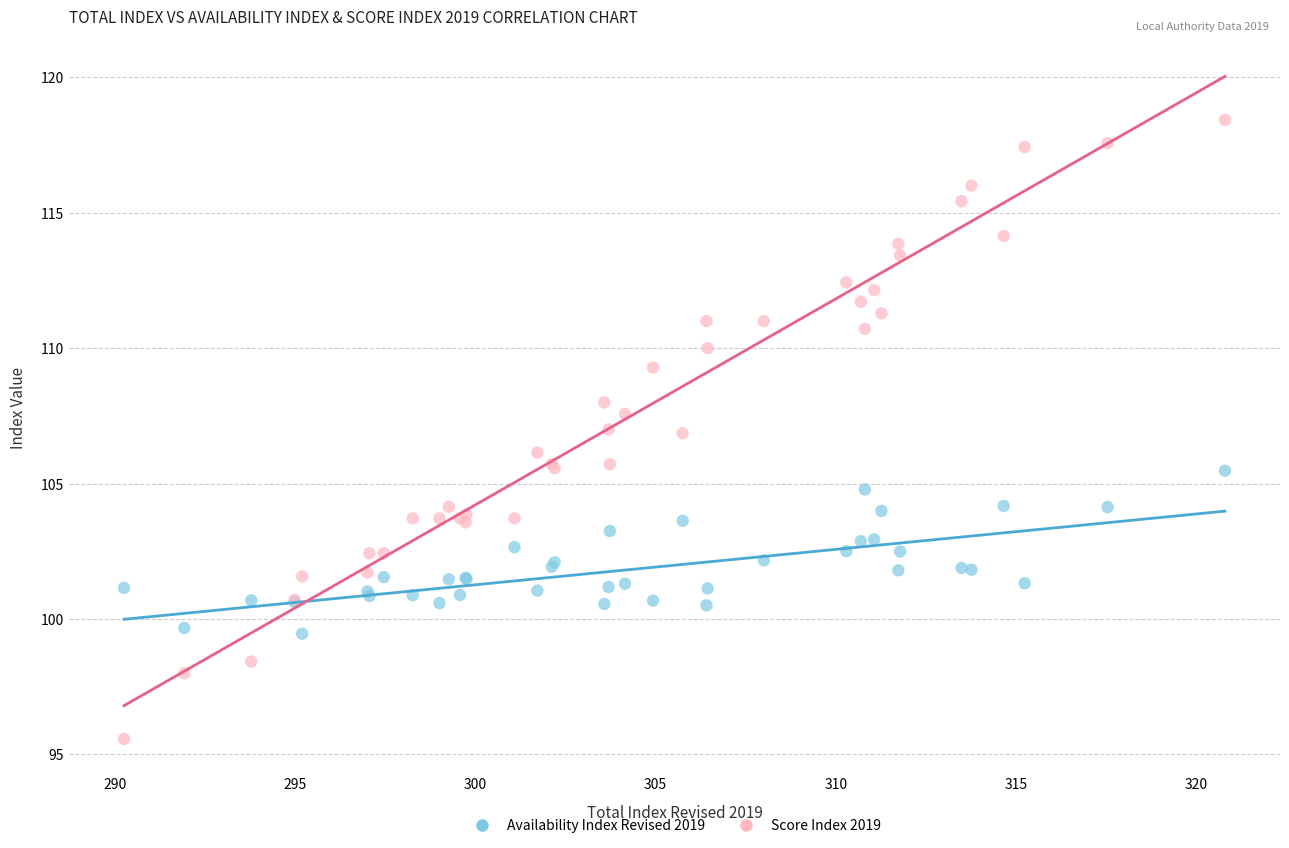

What are all the series names shown in the legend?

Availability Index Revised 2019, Score Index 2019